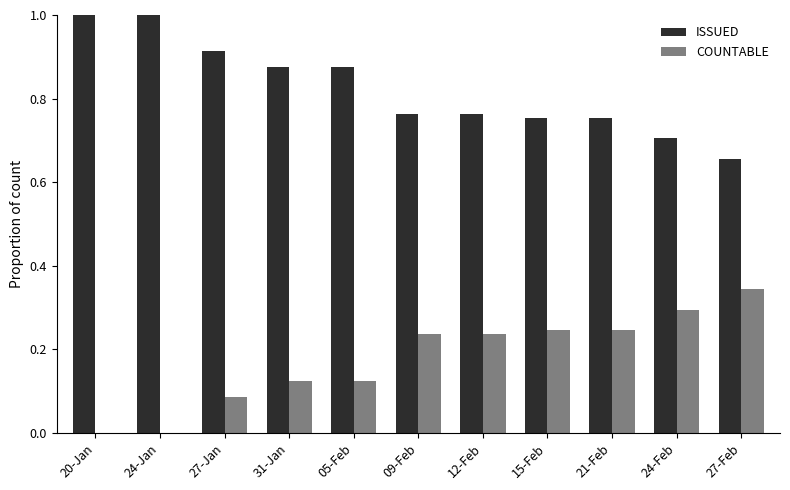

Does the chart contain stacked bars?

No